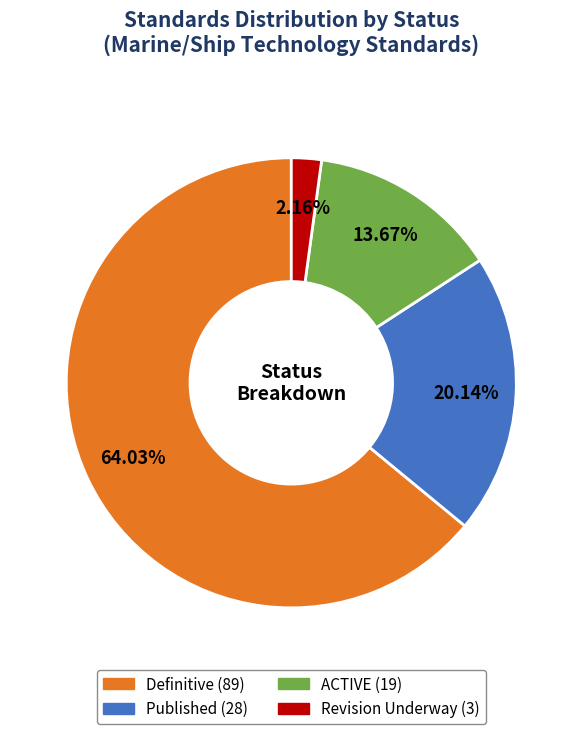

To the nearest percent, what is the difference between the Definitive and ACTIVE slice percentages?

50%